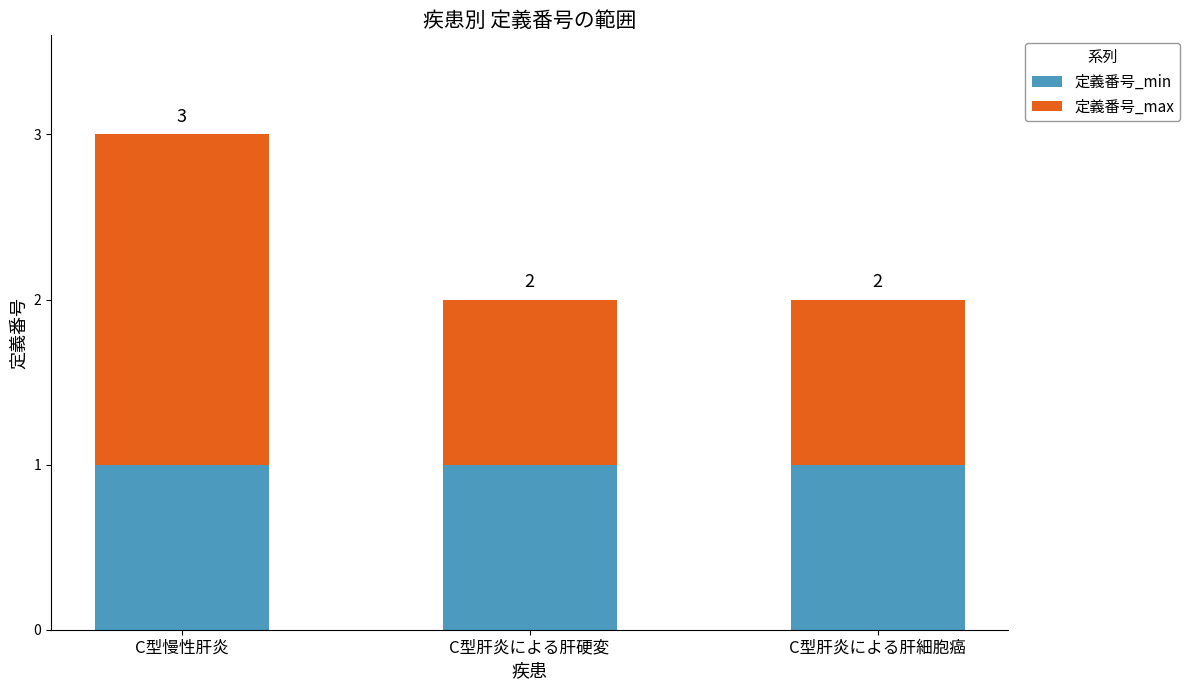

What is the total value across all series at C型慢性肝炎?

3